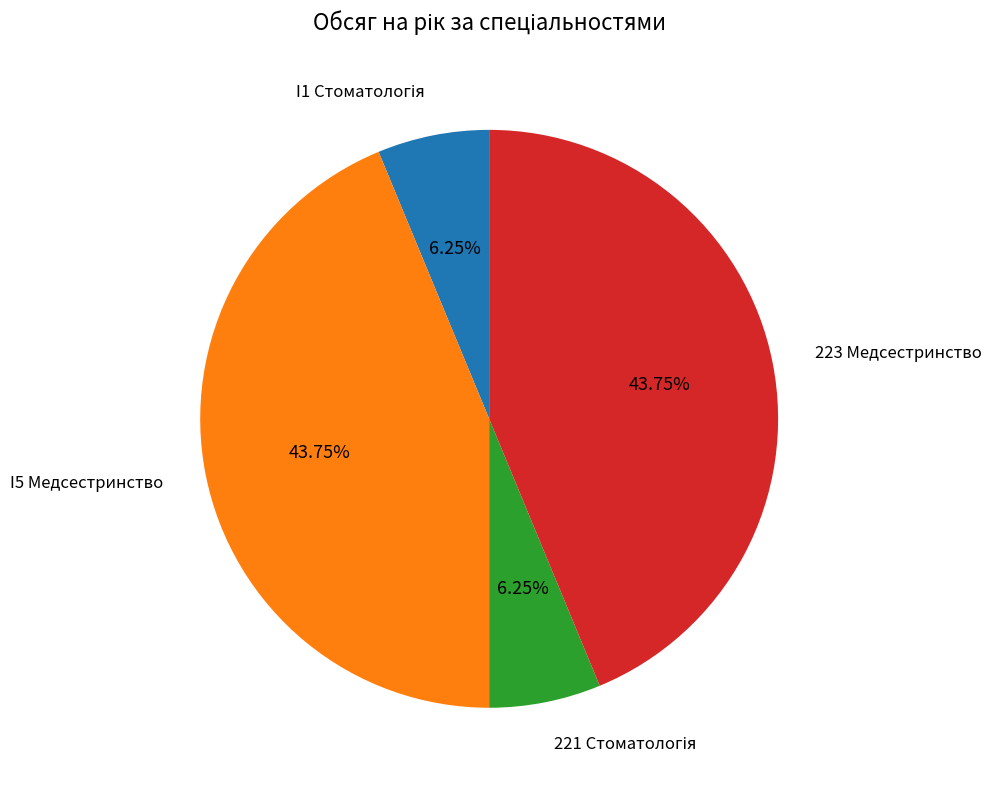

Does any single category account for the majority?

No